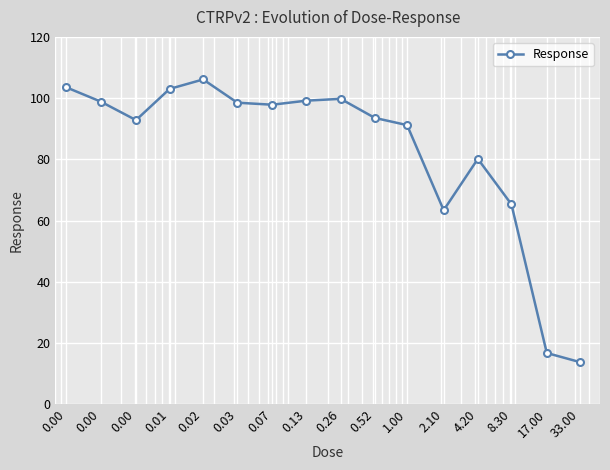

What is the smallest value displayed?

13.8